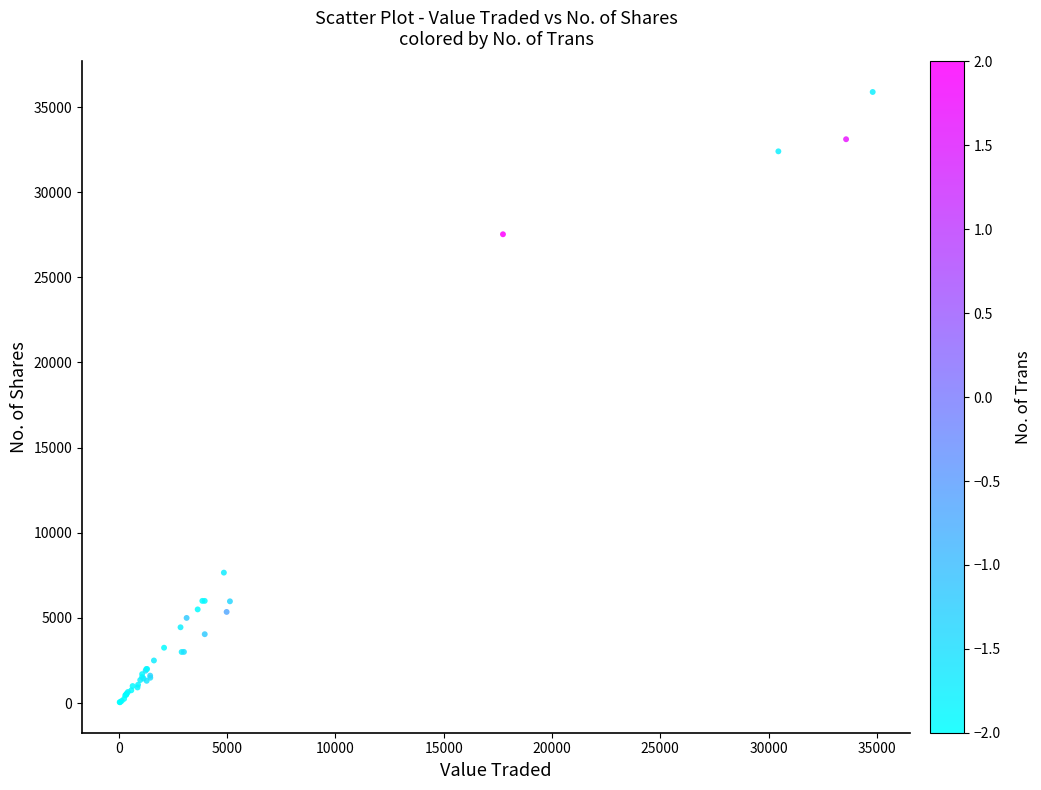

What Y value in the scatter plot is closest to 17968?

27530